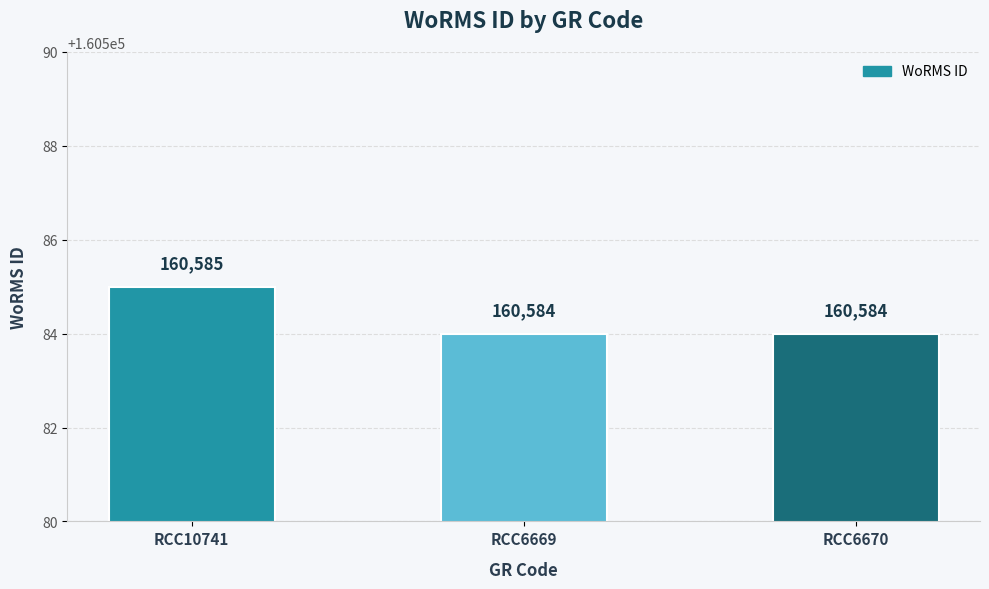

Reading right to left, extract all data points from this chart.

160584	160584	160585